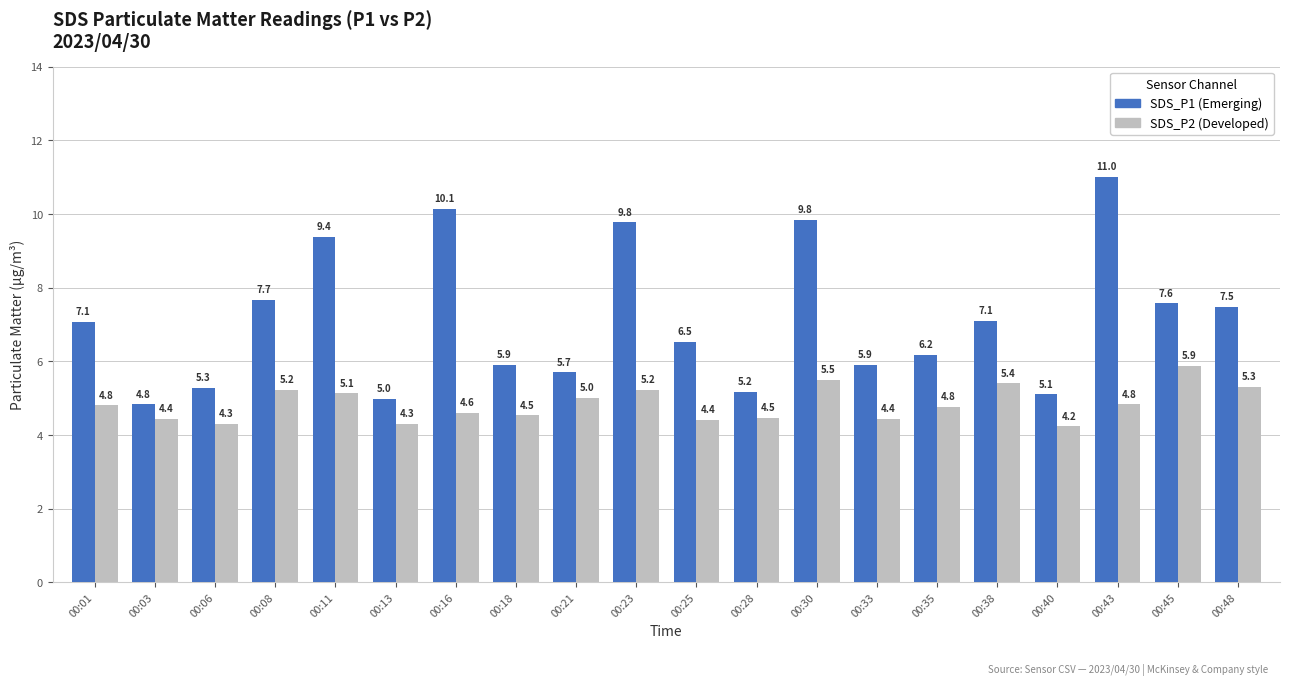

What is the difference between the highest and lowest values at 00:21?

0.7